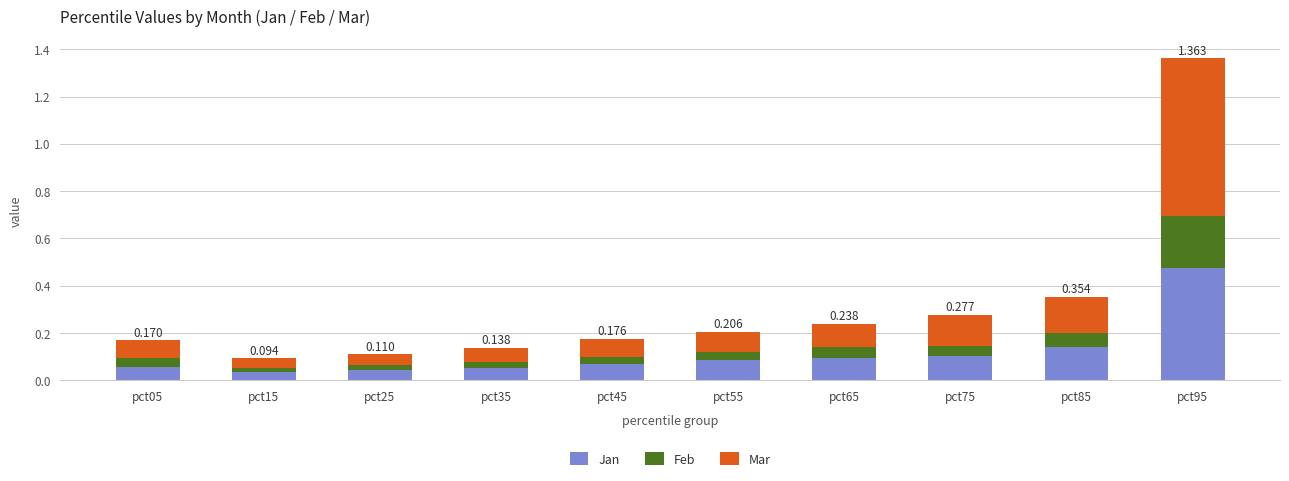

Does the chart contain stacked bars?

Yes